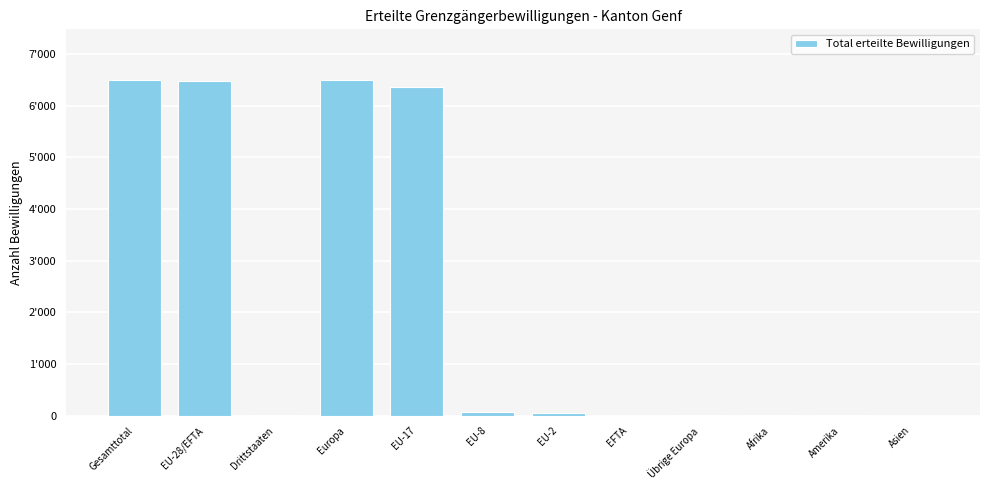

At which category does the chart reach its peak across all series?

Gesamttotal